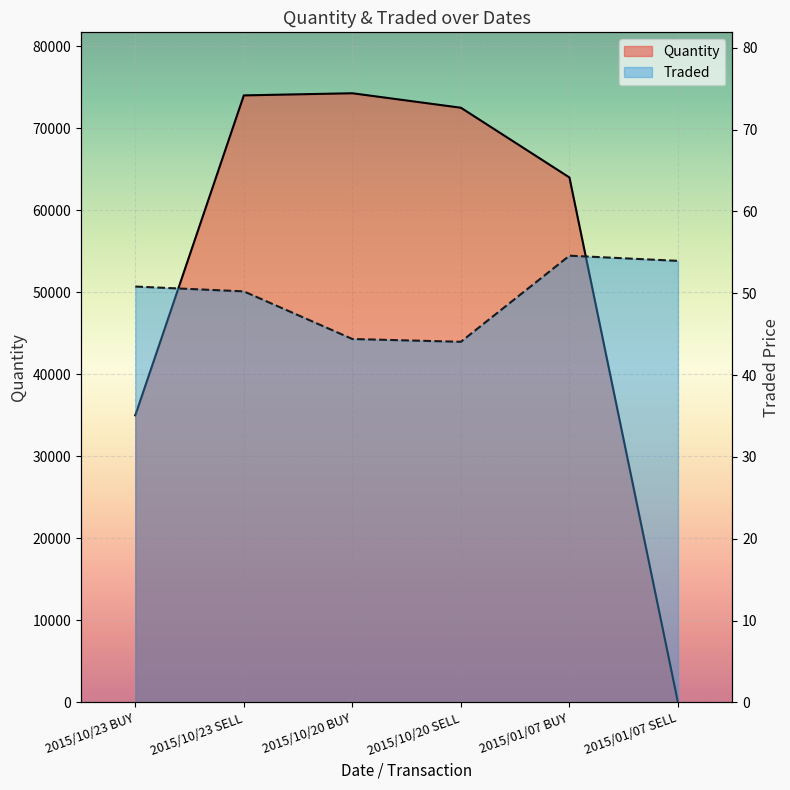

Rank the series by their maximum value, from highest to lowest.

Quantity, Traded